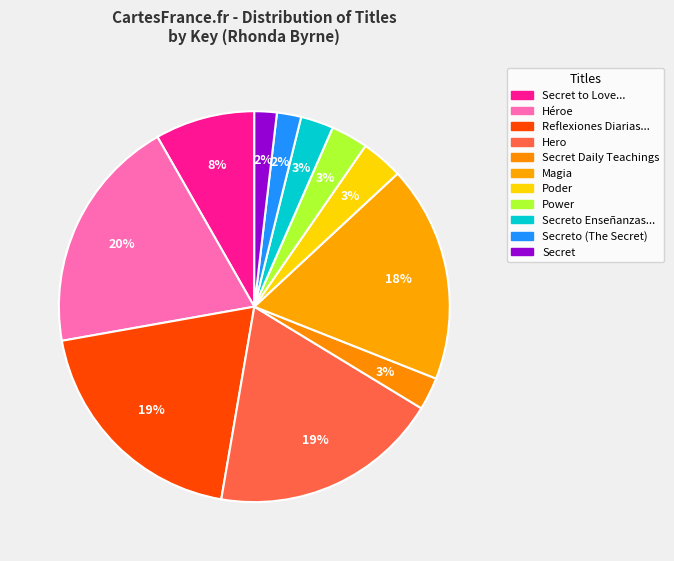

How many segments does this pie chart have?

11